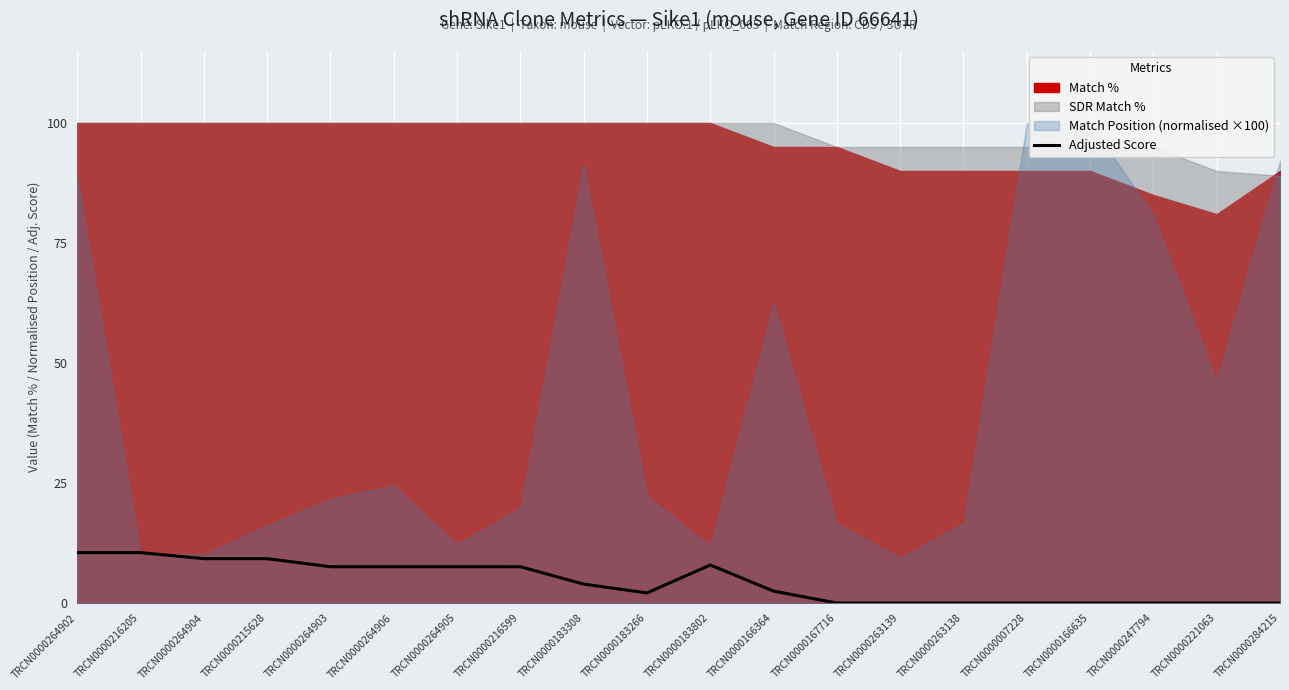

Is it true that Adjusted Score equals 9.2 at TRCN0000264904?

True